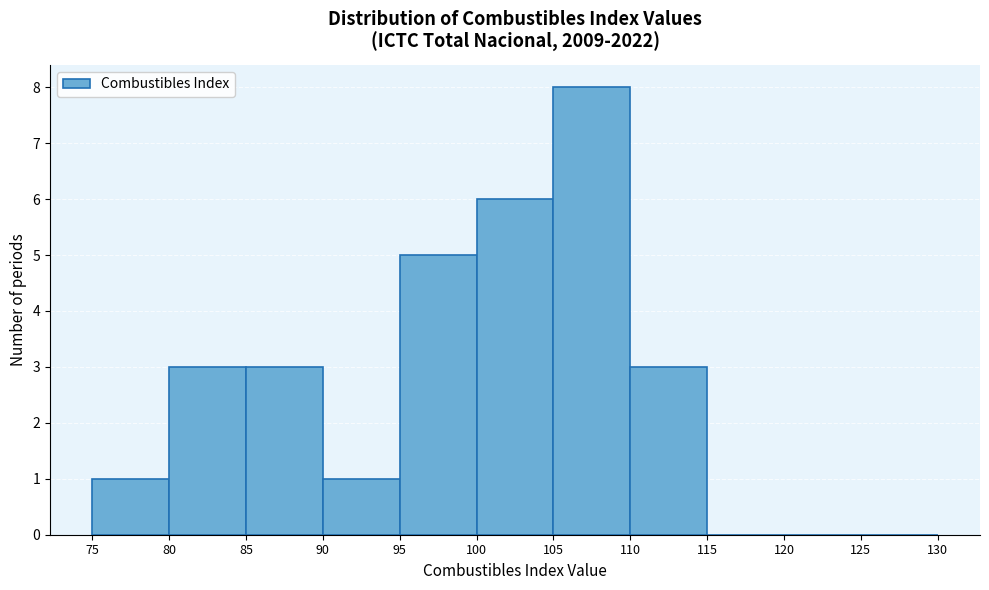

Reading left to right, transcribe this chart: for each bar, give the range it covers on the x-axis and its height. The values are not printed on the chart, so give them approximately, as read against the axis.

75 to 80: 1
80 to 85: 3
85 to 90: 3
90 to 95: 1
95 to 100: 5
100 to 105: 6
105 to 110: 8
110 to 115: 3
115 to 120: 0
120 to 125: 0
125 to 130: 0